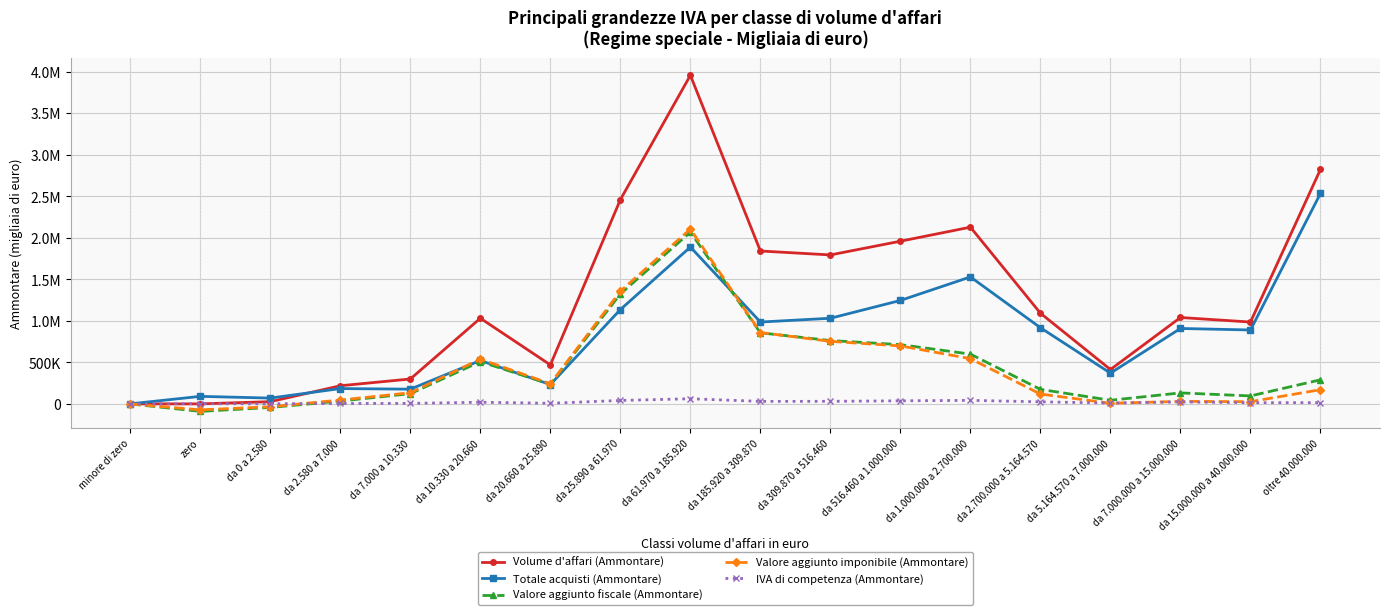

What is the value of the Totale acquisti (Ammontare) point at the 5th from the left?

177088